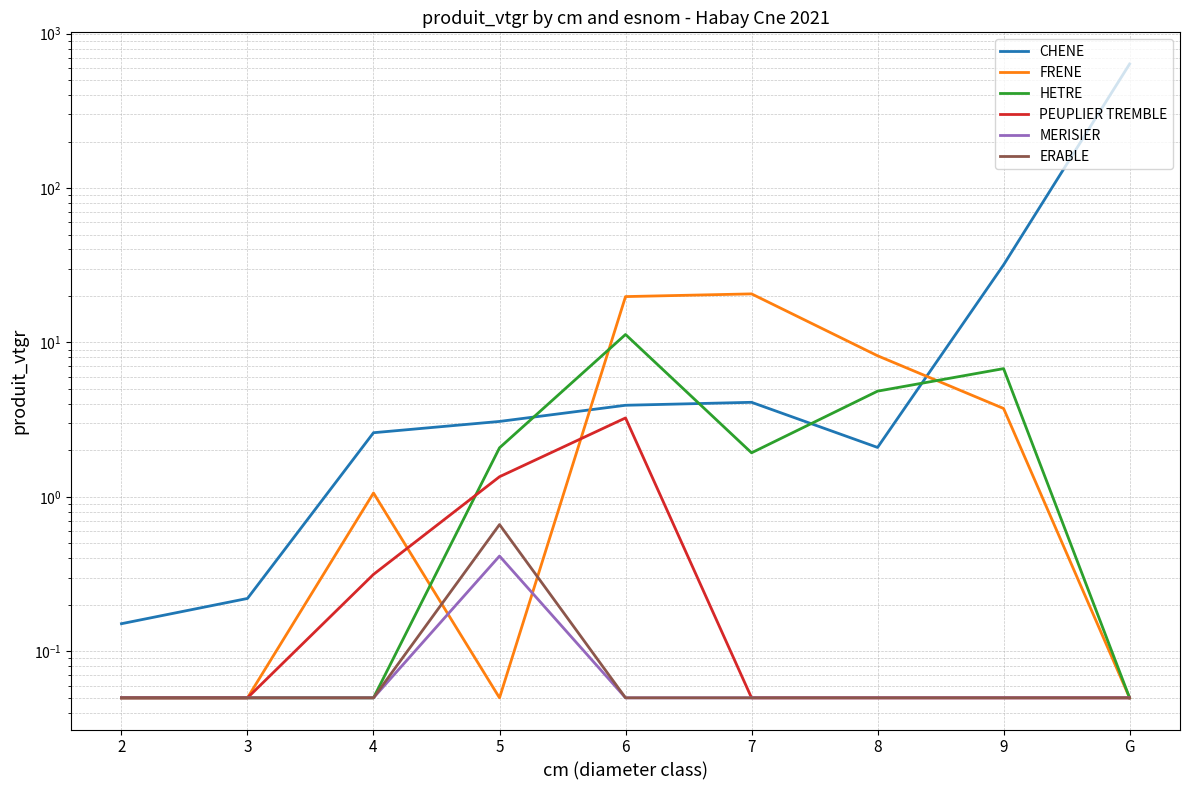

Where is the first local minimum for FRENE?

5